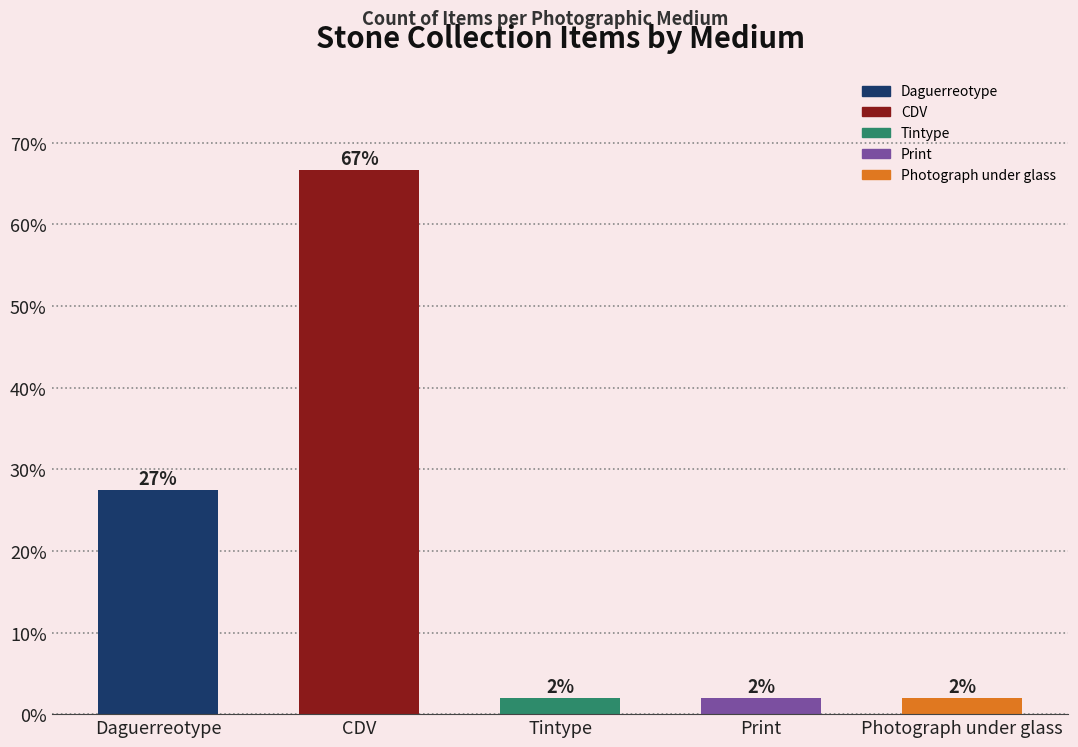

At which label is the value closest to 34?

Daguerreotype